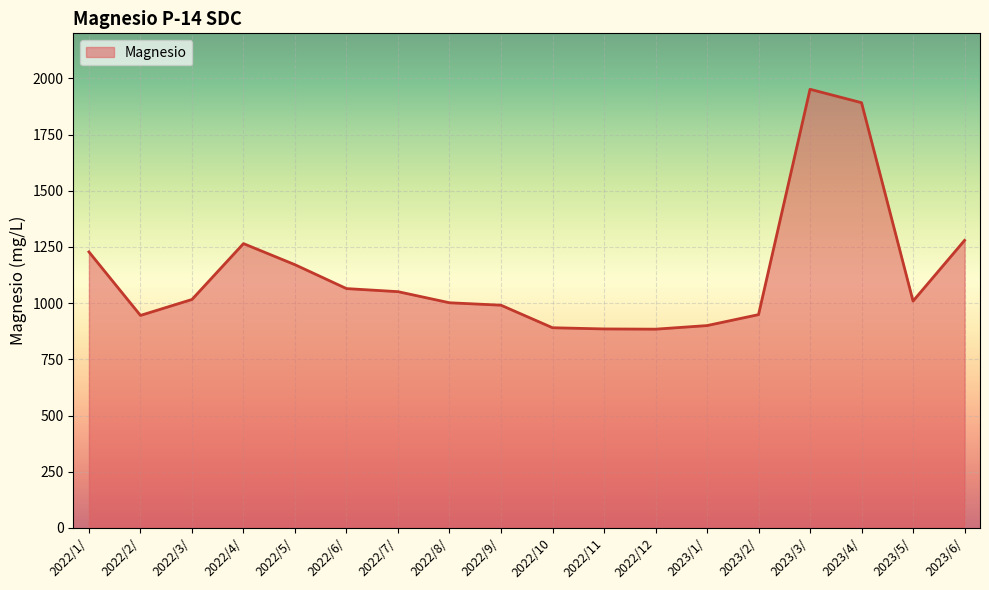

How many values are below 1016?

9